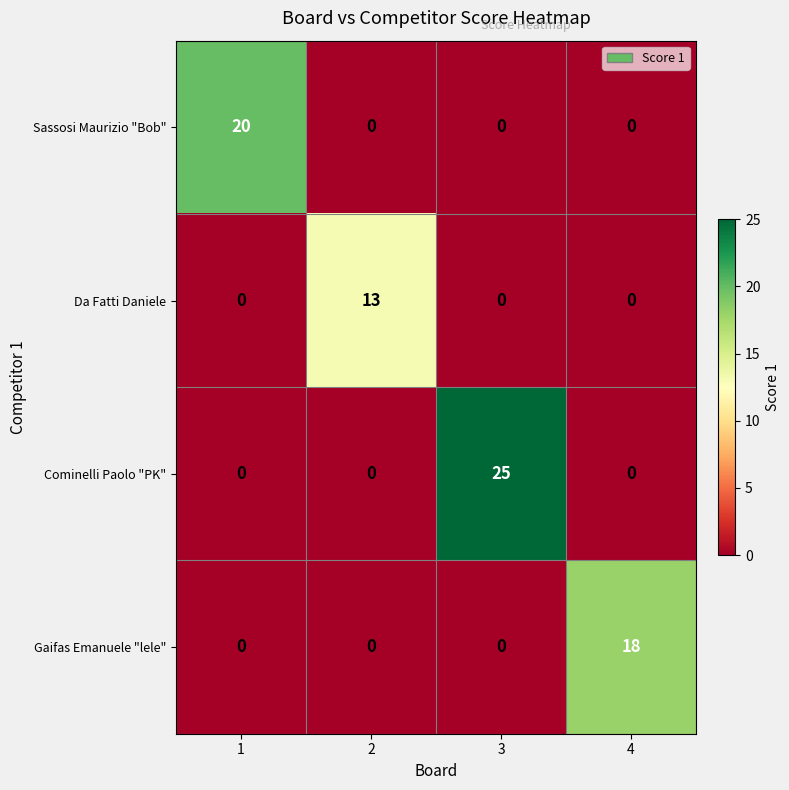

Count the number of data series in this chart.

4